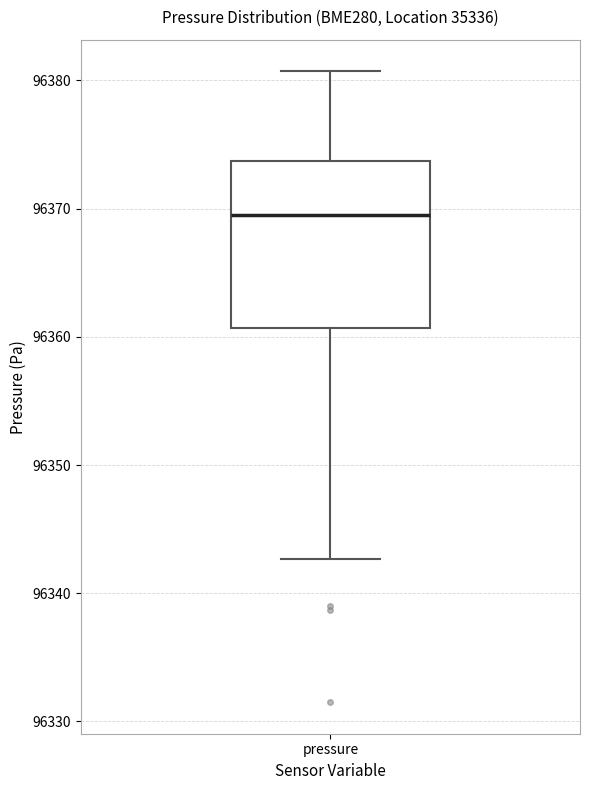

Where is the lower edge of the box for pressure on the y-axis? The values are not printed on the chart, so give them approximately, as read against the axis.

96361